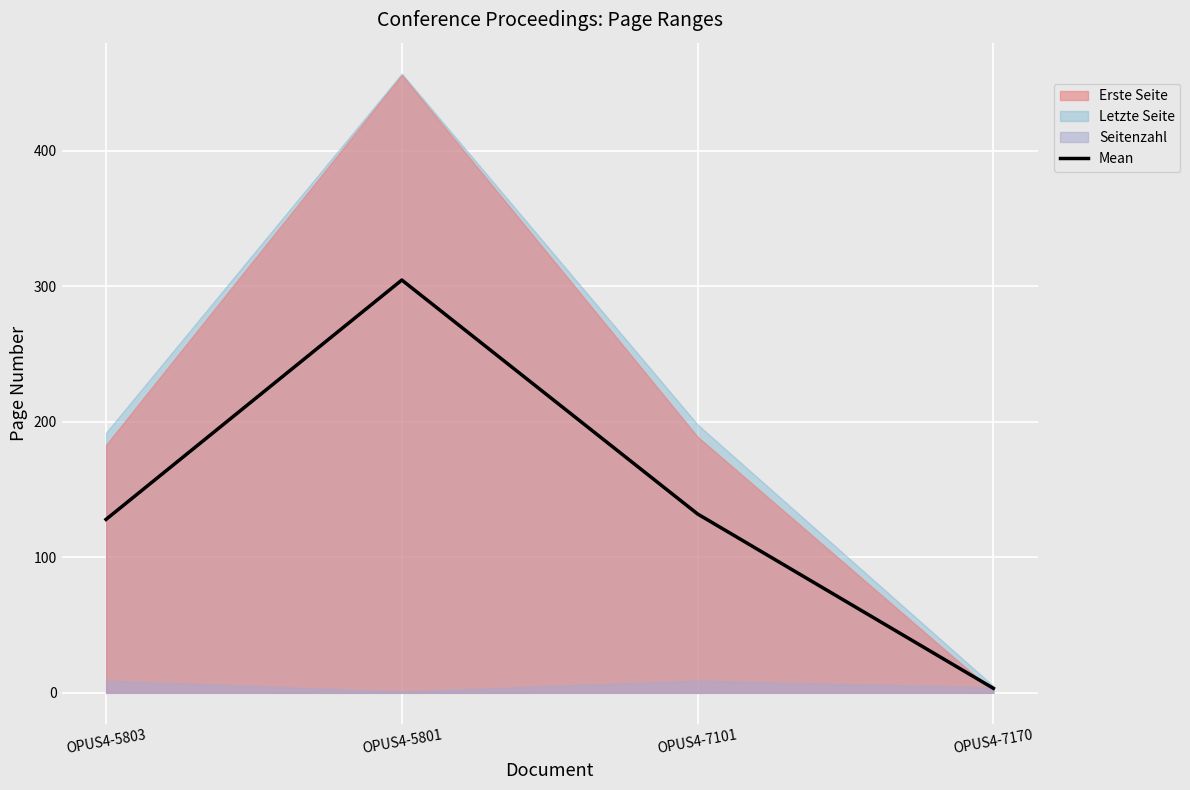

Which has a higher value, OPUS4-5803 or OPUS4-7170?

OPUS4-5803